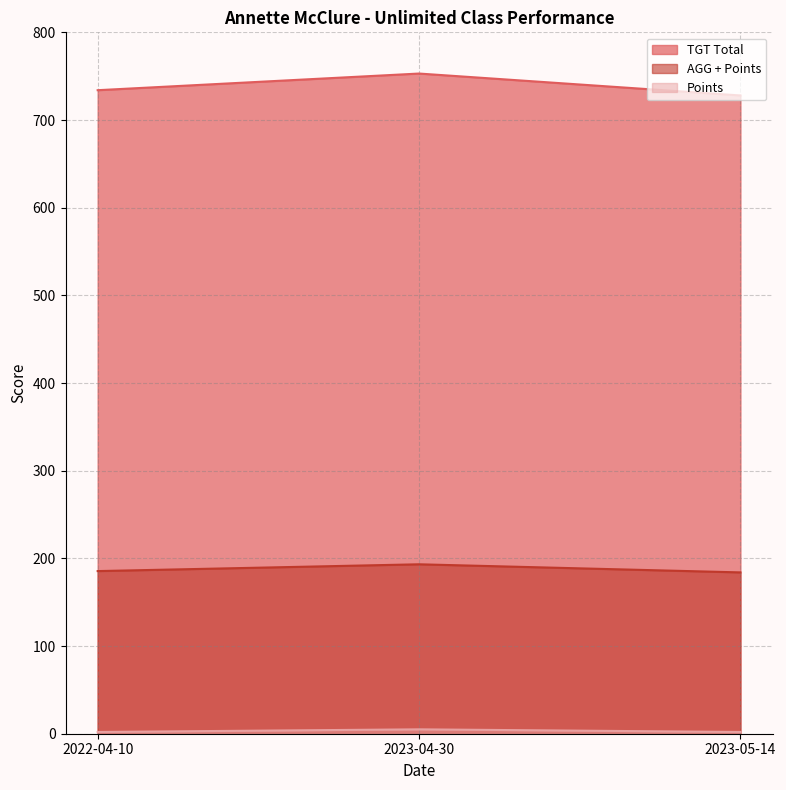

What is the highest value of the TGT Total series?

753.0